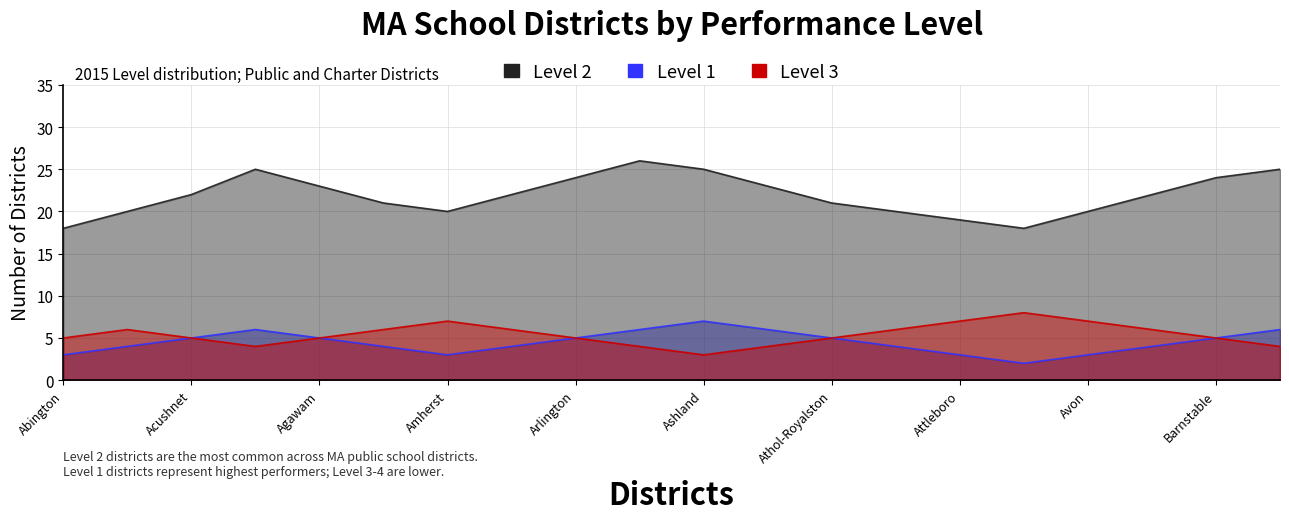

What is the spread (max minus min) of values at Attleboro?

16